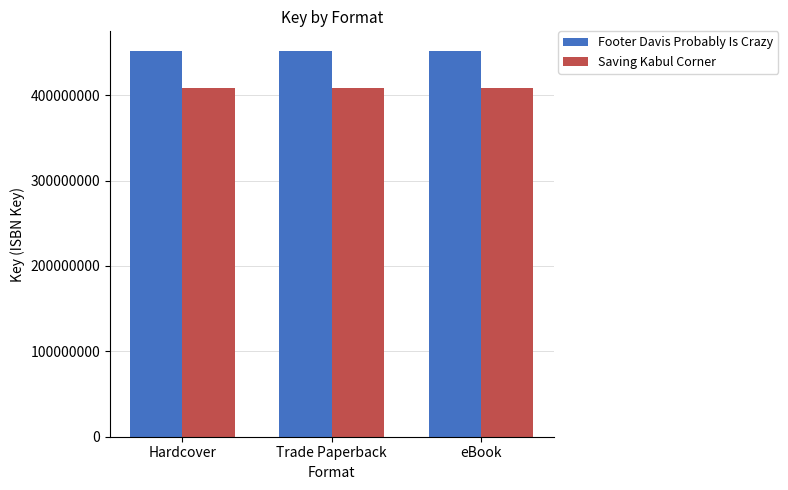

What is the minimum value for Saving Kabul Corner?

408878842